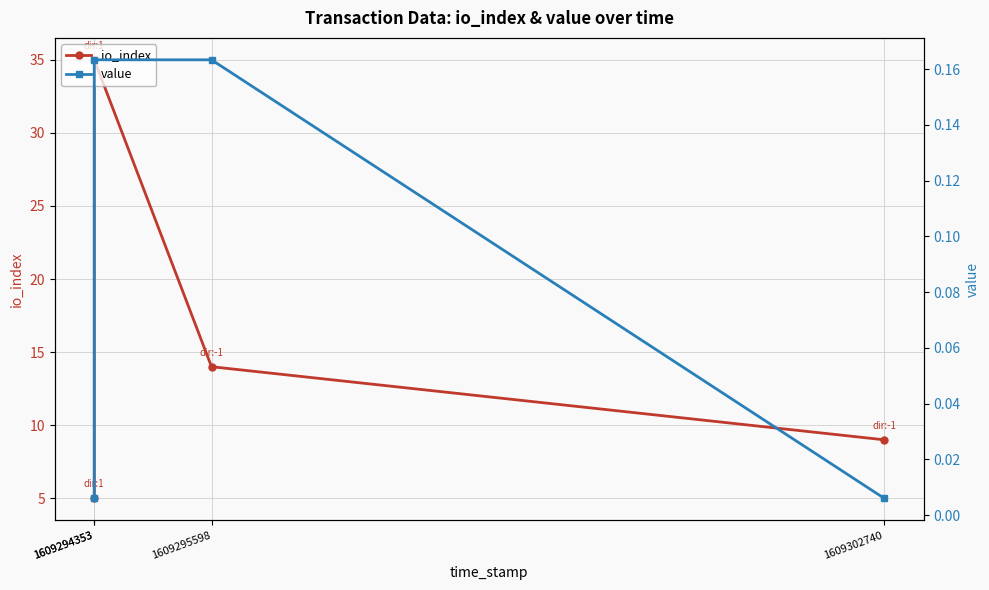

What is the value of the io_index point at the 1st from the left?

5.0